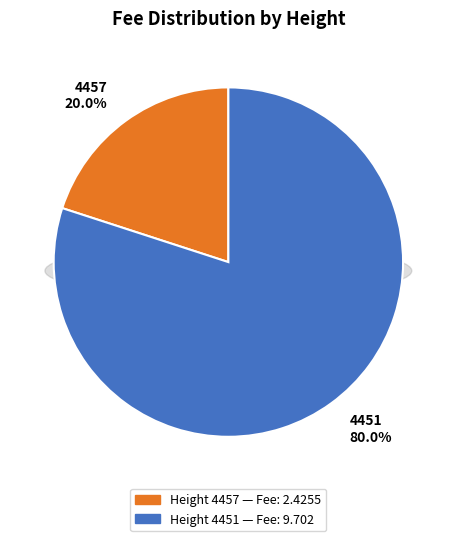

Is it true that 4451 is 70% of the pie?

False